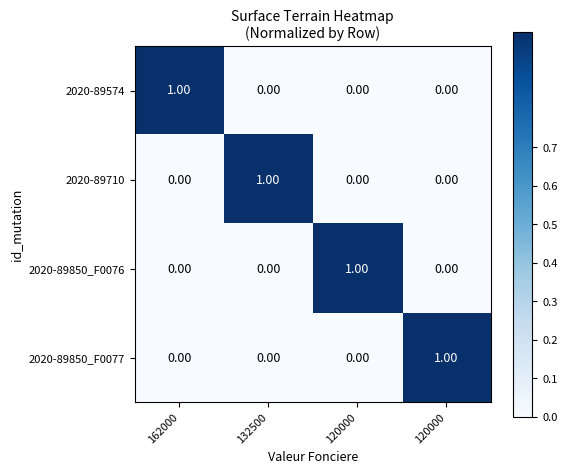

Reading left to right, list all the values displayed in this chart.

2020-89574: 162000=1	132500=0	120000=0	120000=0
2020-89710: 162000=0	132500=1	120000=0	120000=0
2020-89850_F0076: 162000=0	132500=0	120000=1	120000=0
2020-89850_F0077: 162000=0	132500=0	120000=0	120000=1